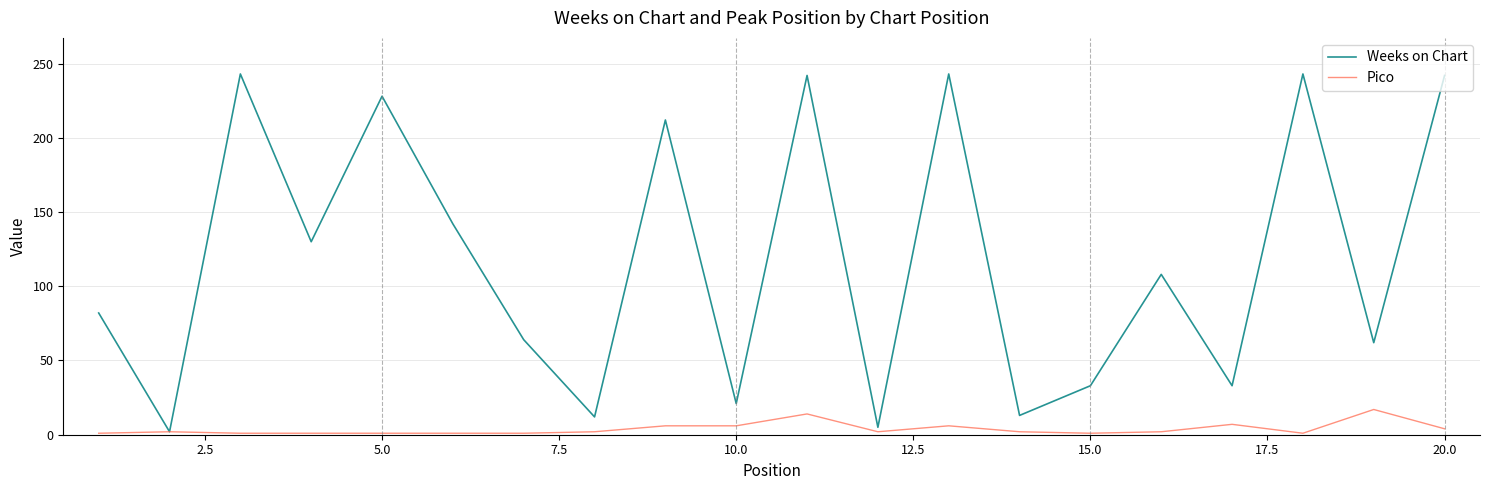

Which series has the widest spread of values?

Weeks on Chart